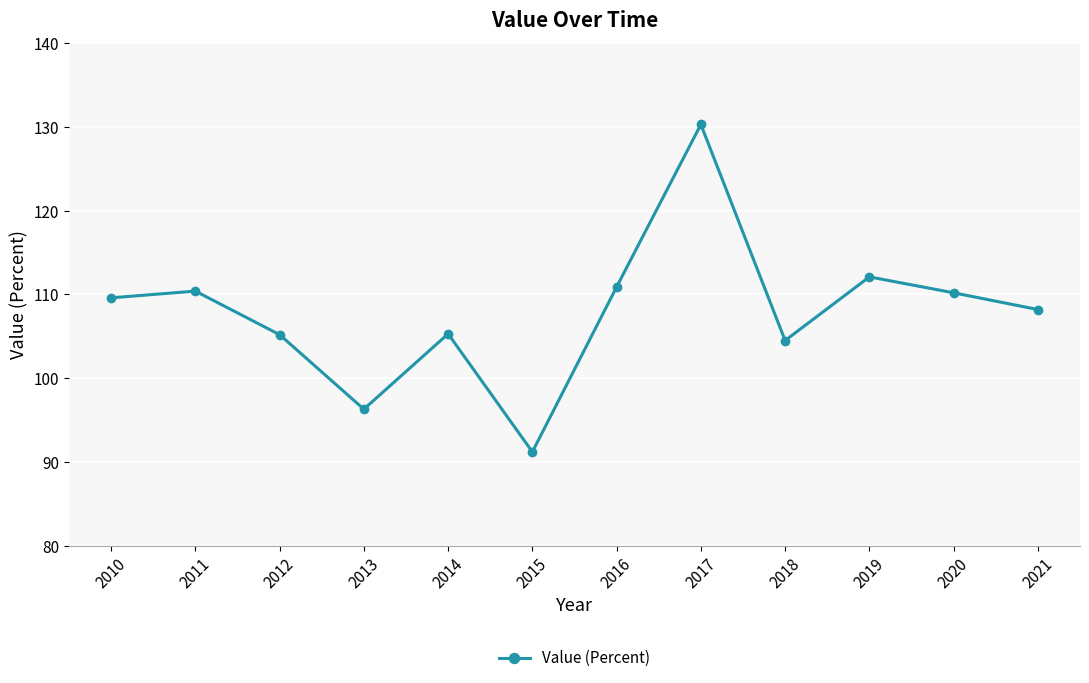

What is the value of the 4th point from the left?

96.3